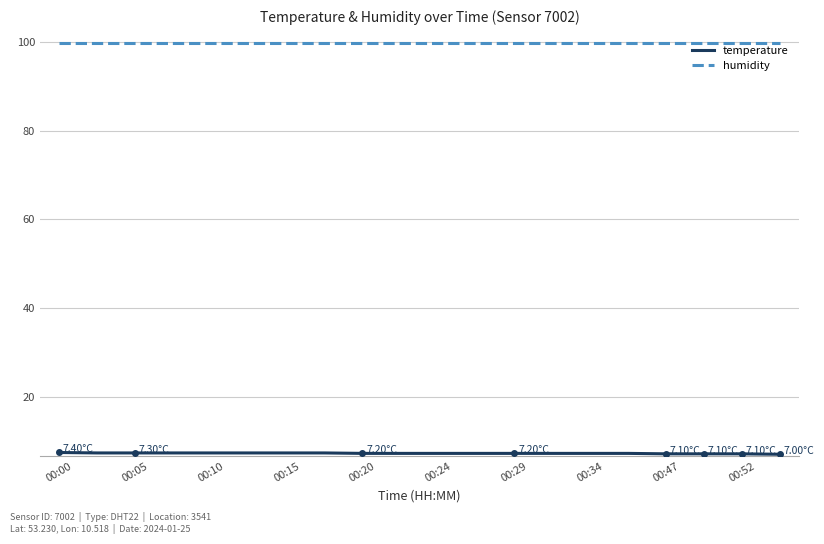

Which series has the largest total across all categories?

humidity